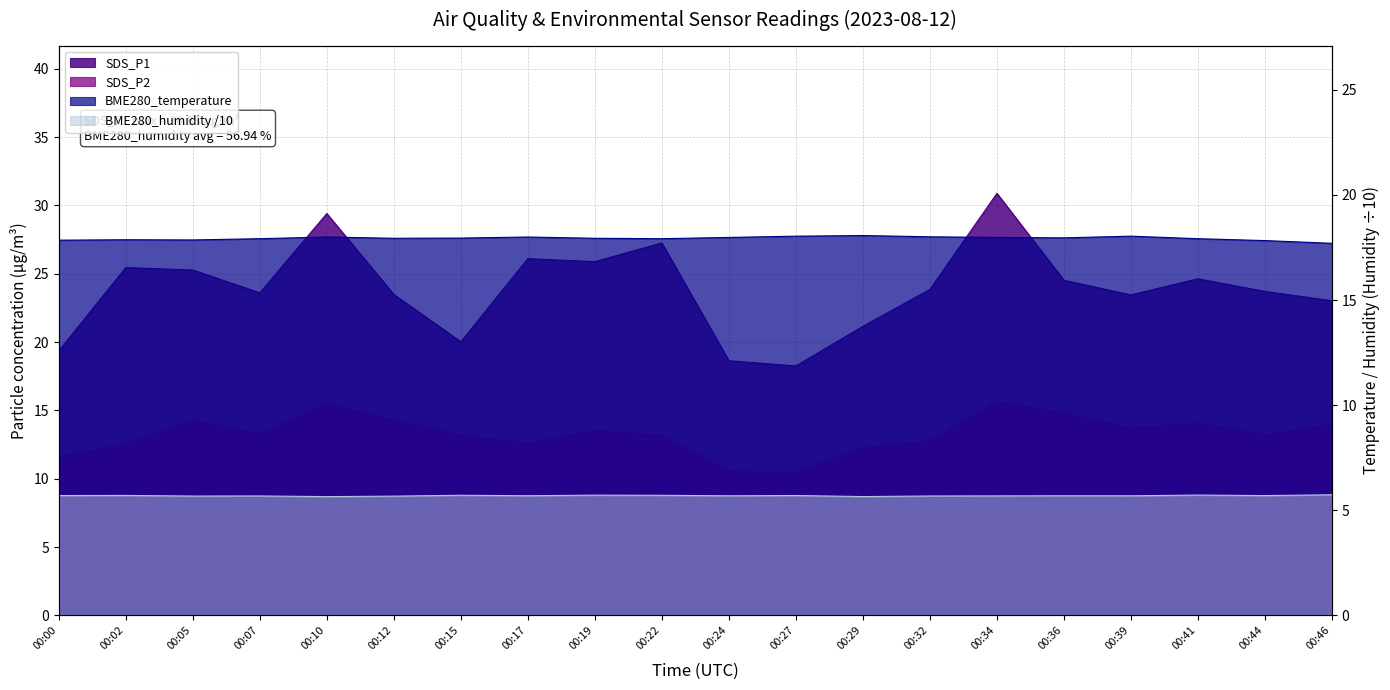

What is the approximate value of SDS_P2 at 00:44?

13.2